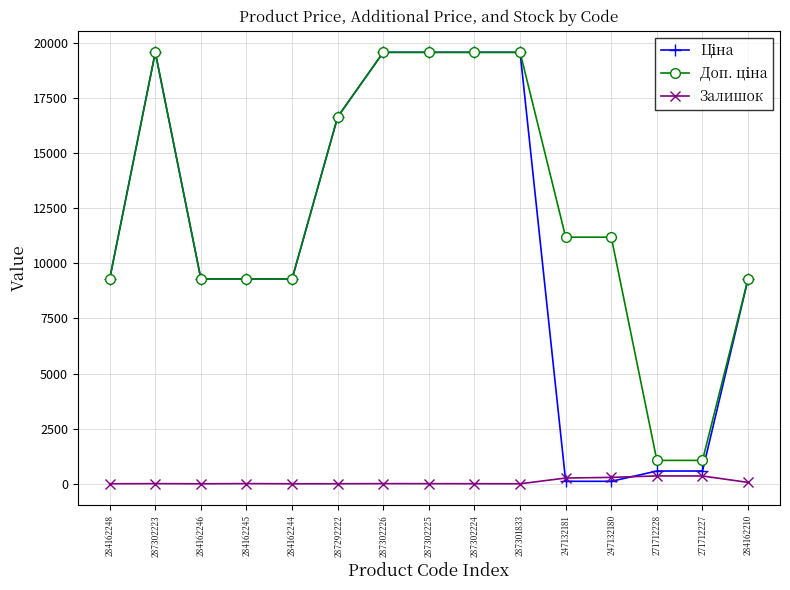

What is the maximum value shown in the chart?

19564.9